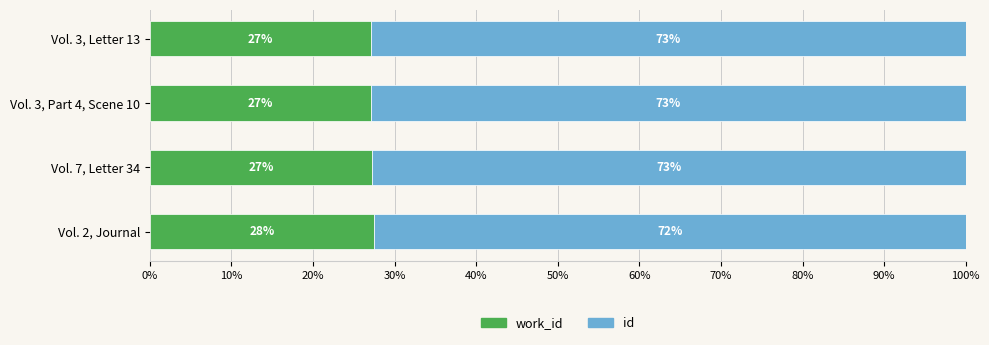

What is the total value across all series at Vol. 7, Letter 34?

100.0